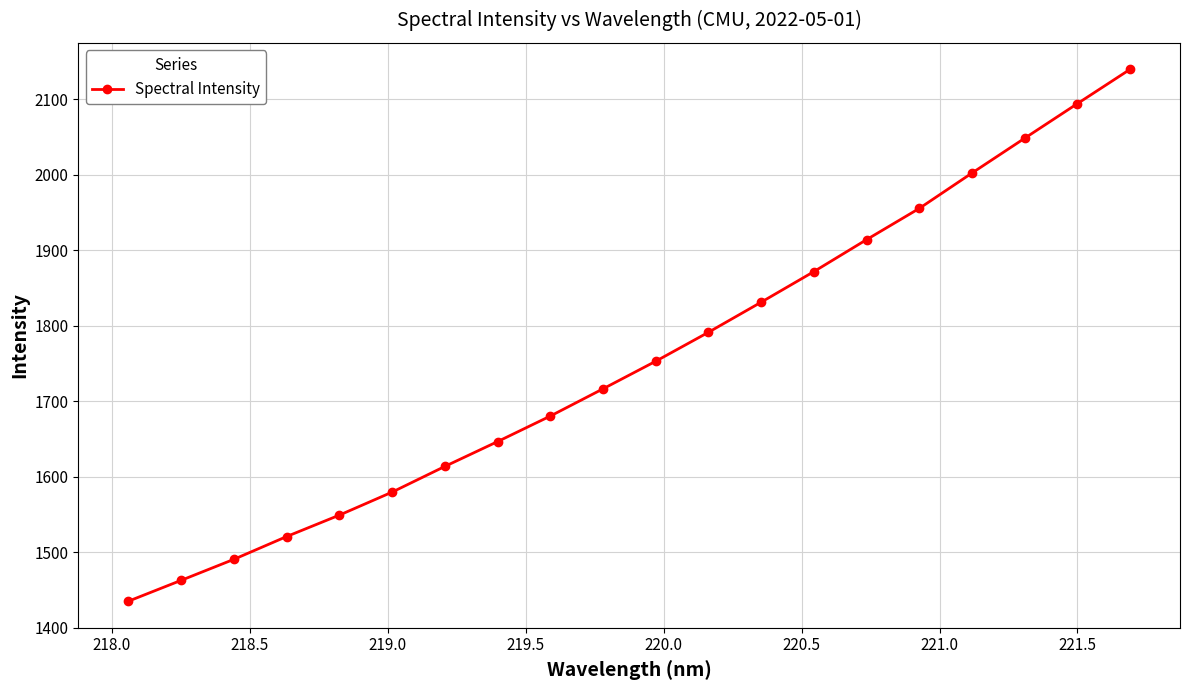

What is the maximum value shown in the chart?

2139.4